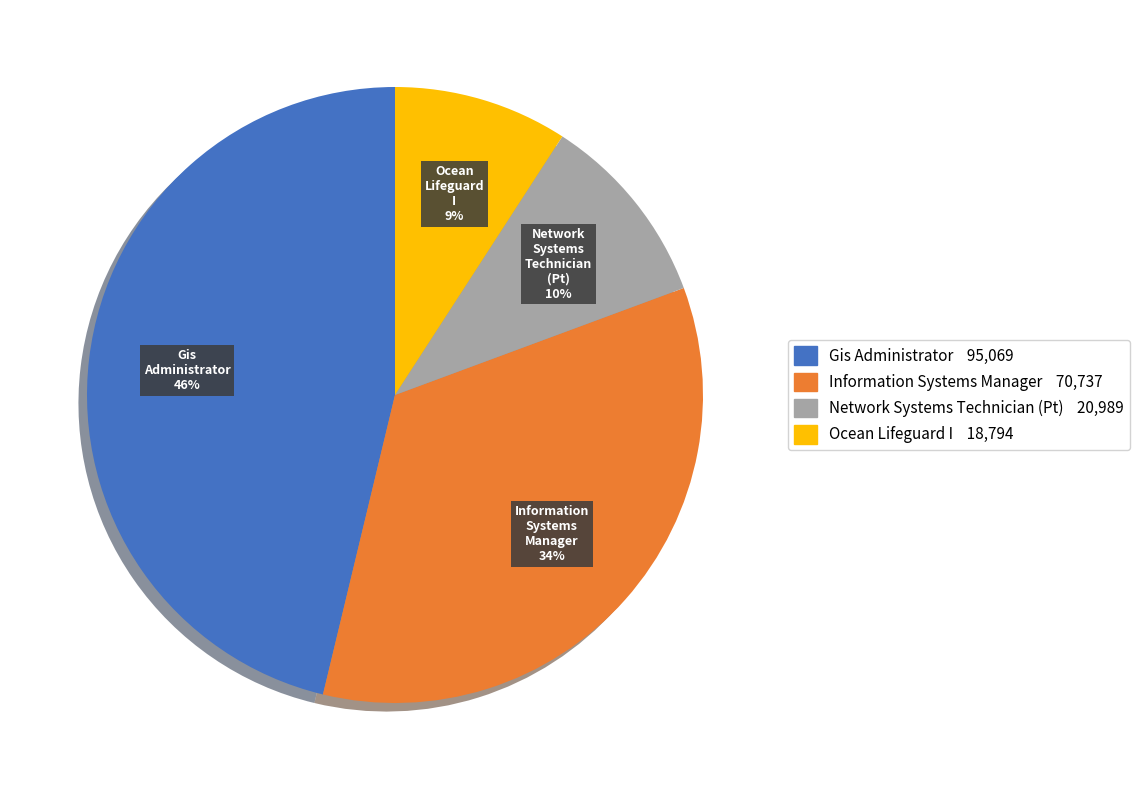

True or false: Information Systems Manager accounts for 34% of the total.

True